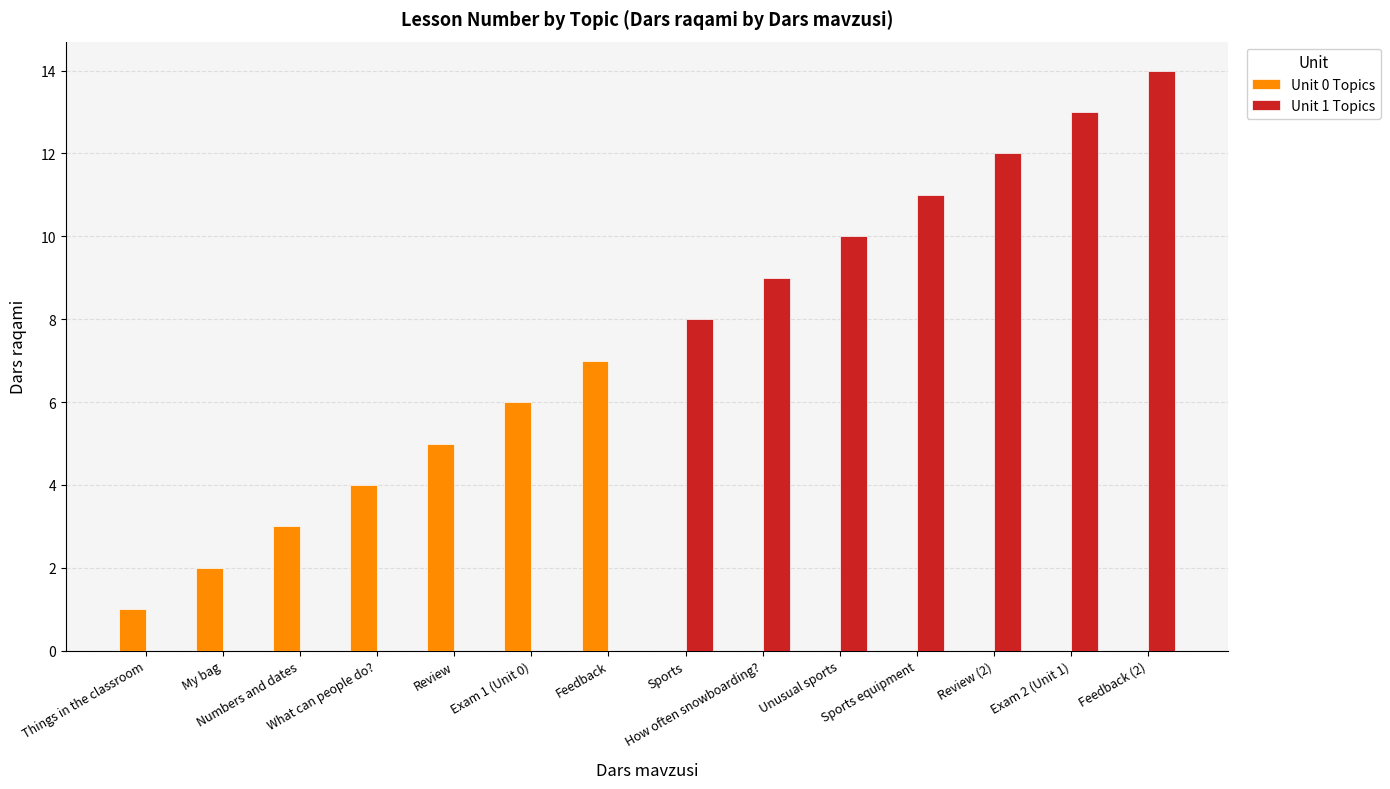

Which series has the largest total across all categories?

Unit 1 Topics